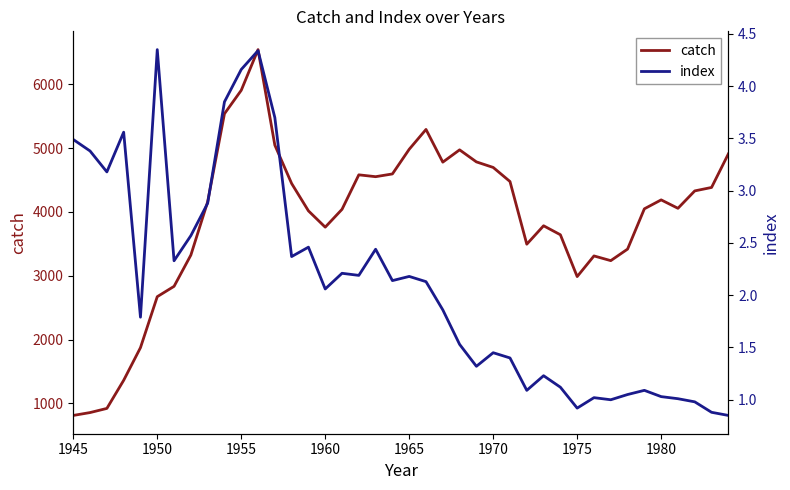

True or false: index and catch cross at least once.

False